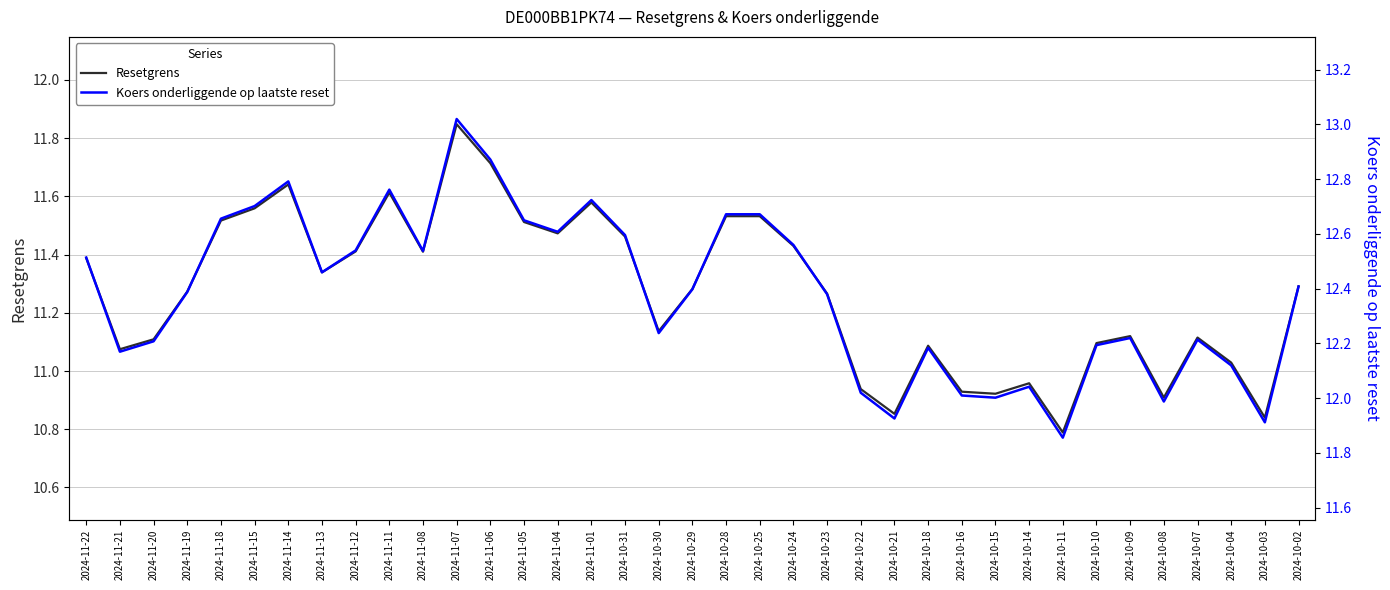

Which series changed the most between 2024-11-11 and 2024-10-16?

Koers onderliggende op laatste reset